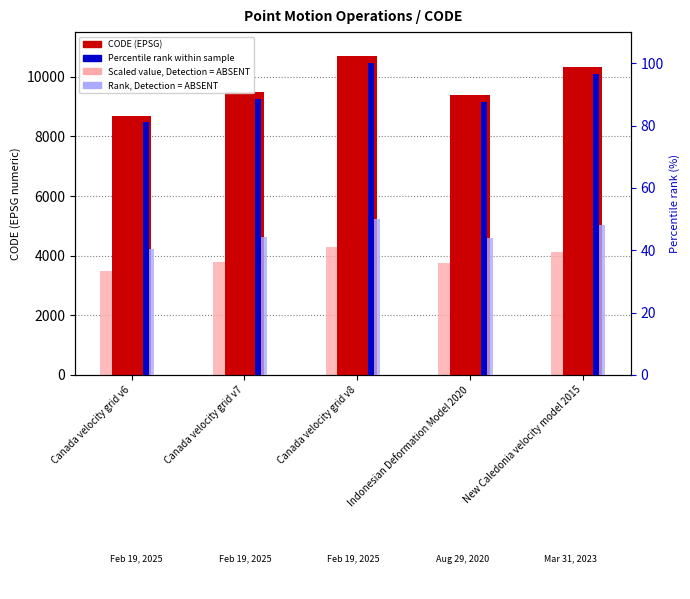

Reading left to right, list all the values displayed in this chart.

CODE (EPSG): 8676.0	9483.0	10707.0	9375.0	10323.0
Scaled value (ABSENT): 3470.4	3793.2	4282.8	3750.0	4129.2
Percentile rank: 81.0	88.6	100.0	87.6	96.4
Rank (ABSENT): 40.5	44.3	50.0	43.8	48.2